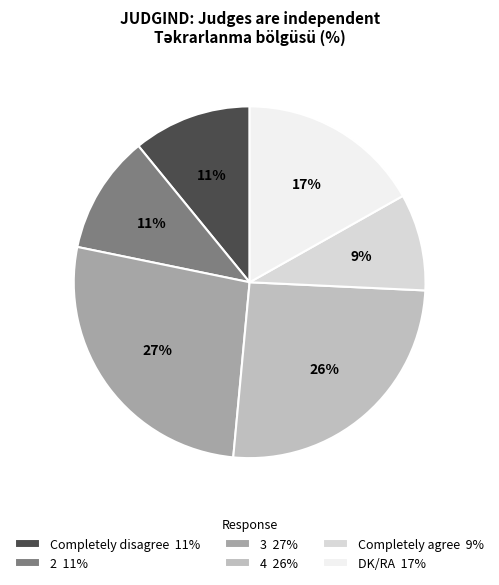

What is the ratio of the value at 3 27% to the value at DK/RA 17%?

1.6